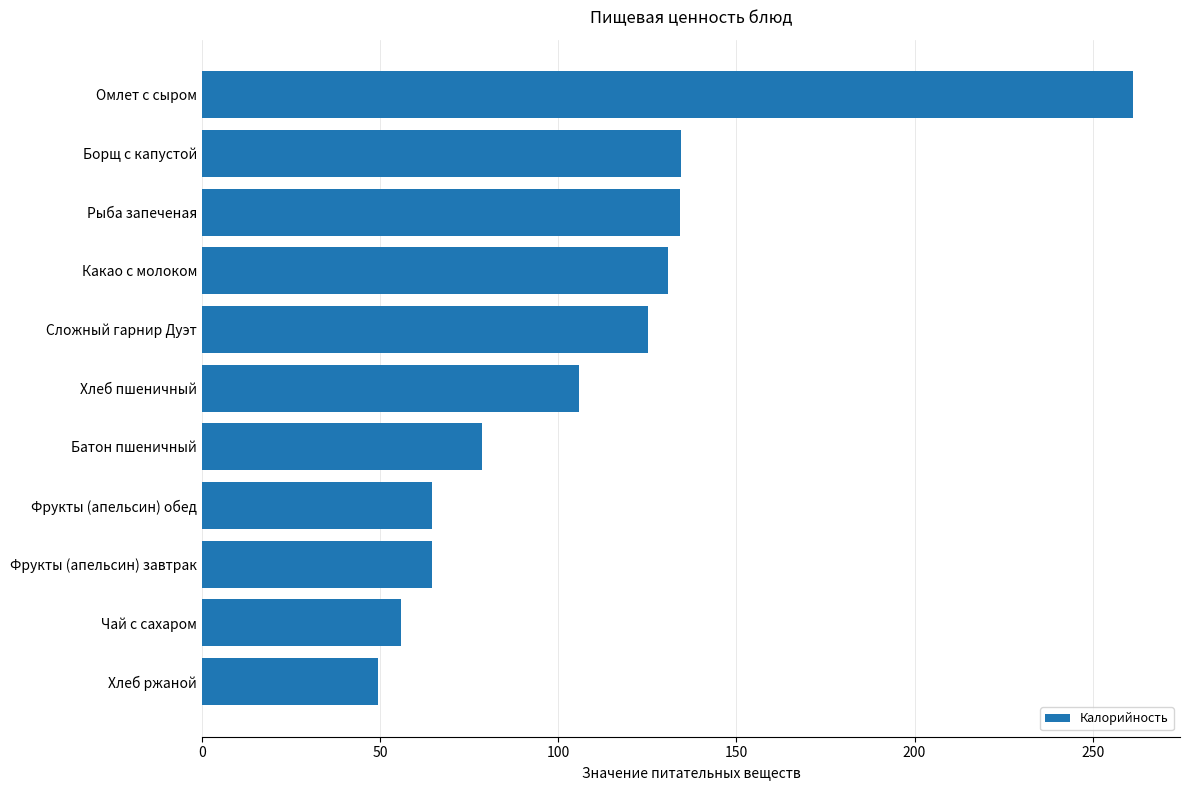

What value does the data have at Какао с молоком?

130.7